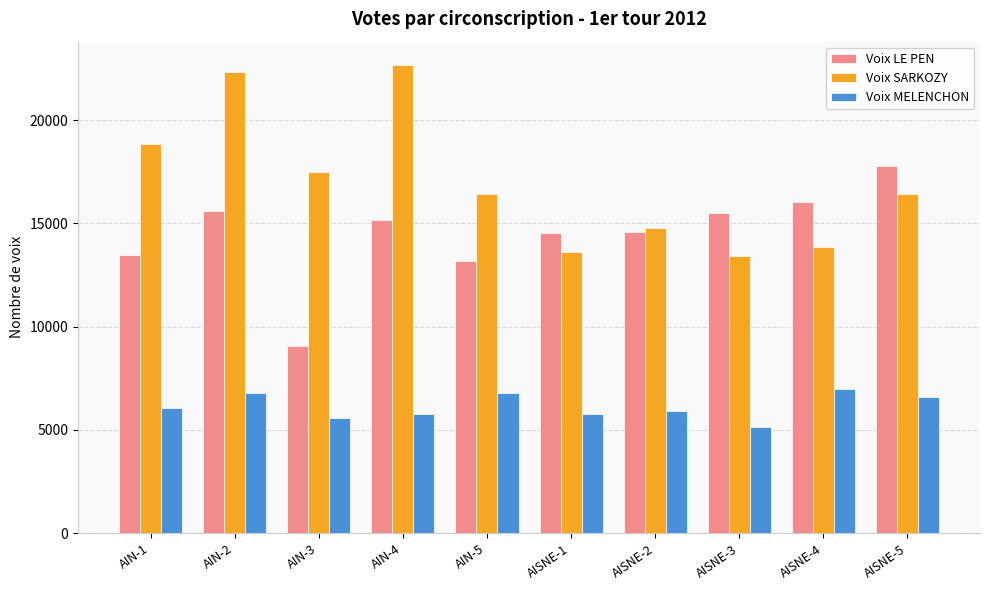

What is the spread (max minus min) of values at AISNE-3?

10362